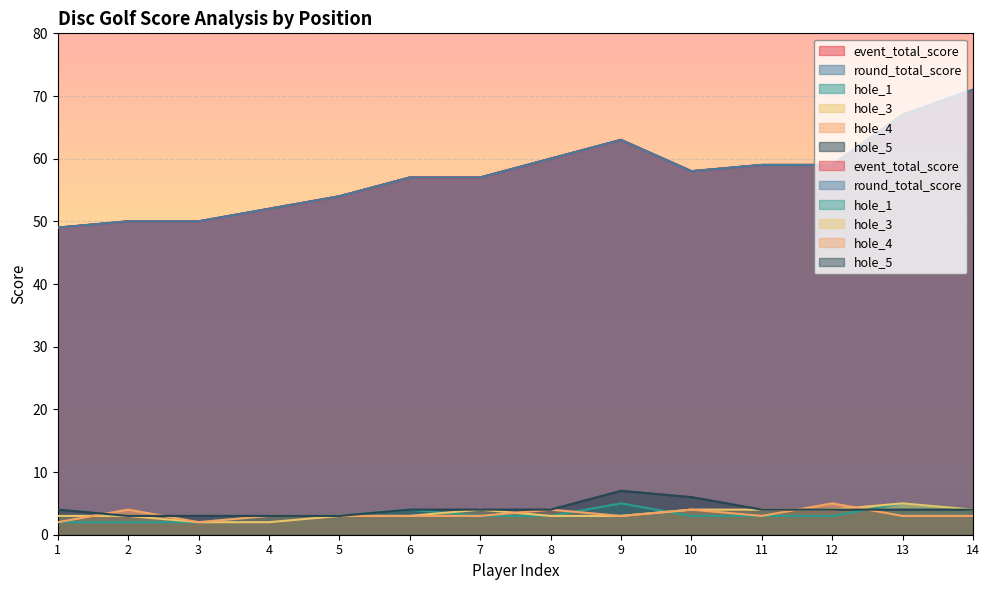

What are all the series names shown in the legend?

event_total_score, round_total_score, hole_1, hole_3, hole_4, hole_5